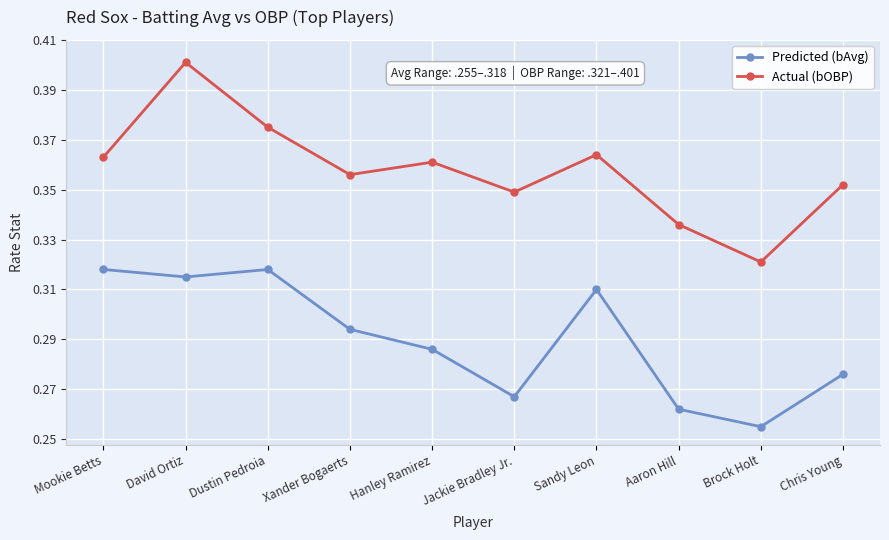

True or false: Actual (bOBP) has more than 1 points higher than both neighbors.

True